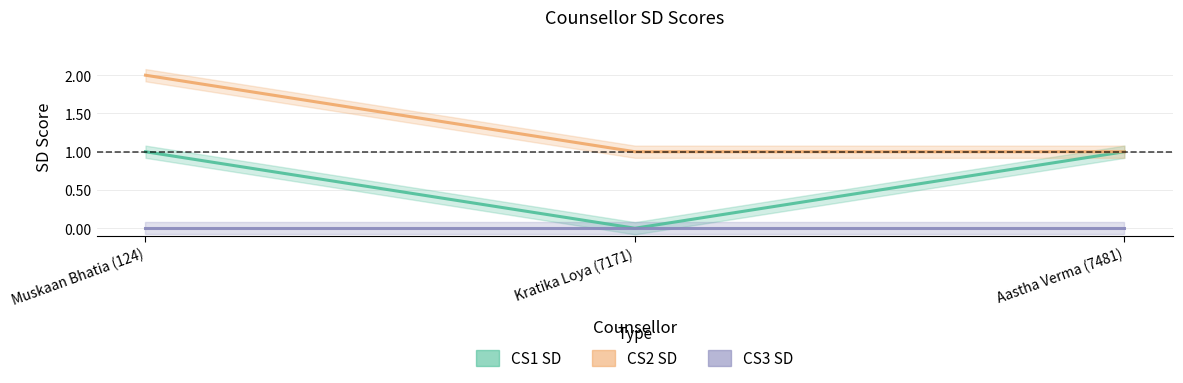

At which category is the sum across all series the highest?

Muskaan Bhatia (124)